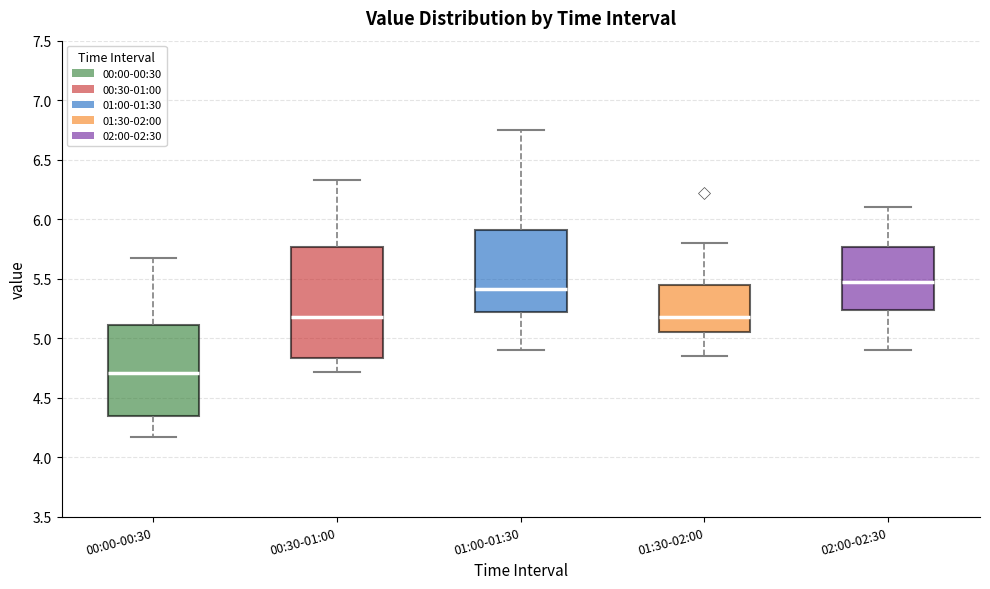

Reading left to right, transcribe this box plot: for each box, give where its median line is, the range the box spans, and where its two whiskers end, as read against the y-axis. The values are not printed on the chart, so give them approximately, as read against the axis.

00:00-00:30: median 4.70, box 4.35 to 5.10, whiskers 4.15 to 5.65
00:30-01:00: median 5.20, box 4.85 to 5.75, whiskers 4.70 to 6.35
01:00-01:30: median 5.40, box 5.20 to 5.90, whiskers 4.90 to 6.75
01:30-02:00: median 5.20, box 5.05 to 5.45, whiskers 4.85 to 5.80
02:00-02:30: median 5.50, box 5.25 to 5.75, whiskers 4.90 to 6.10